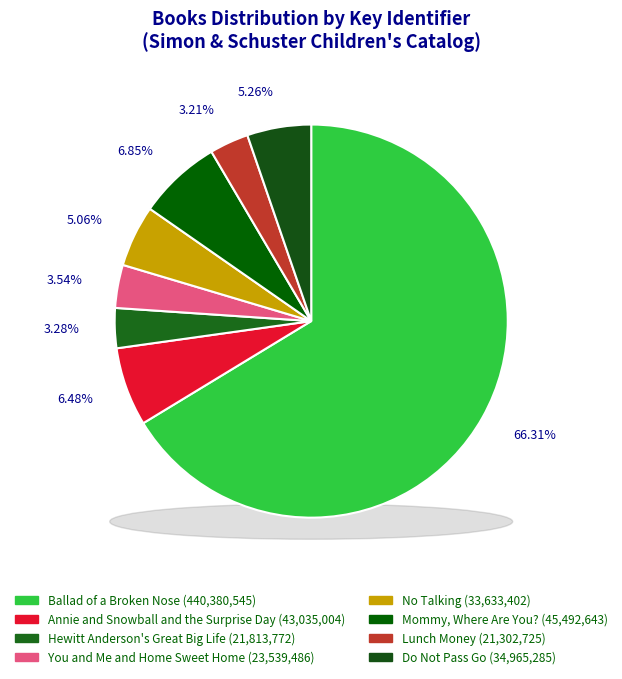

What percentage is the No Talking slice, to the nearest percent?

5%